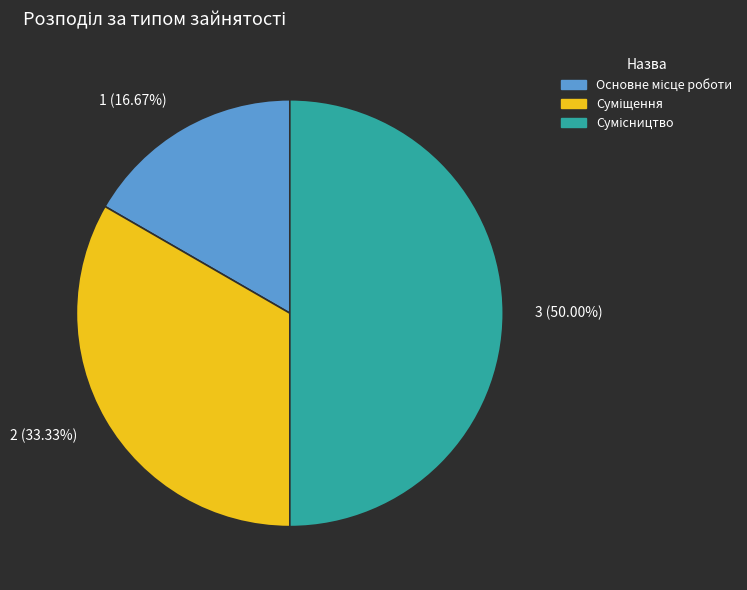

What is the smallest slice in the pie chart?

1 (16.67%)